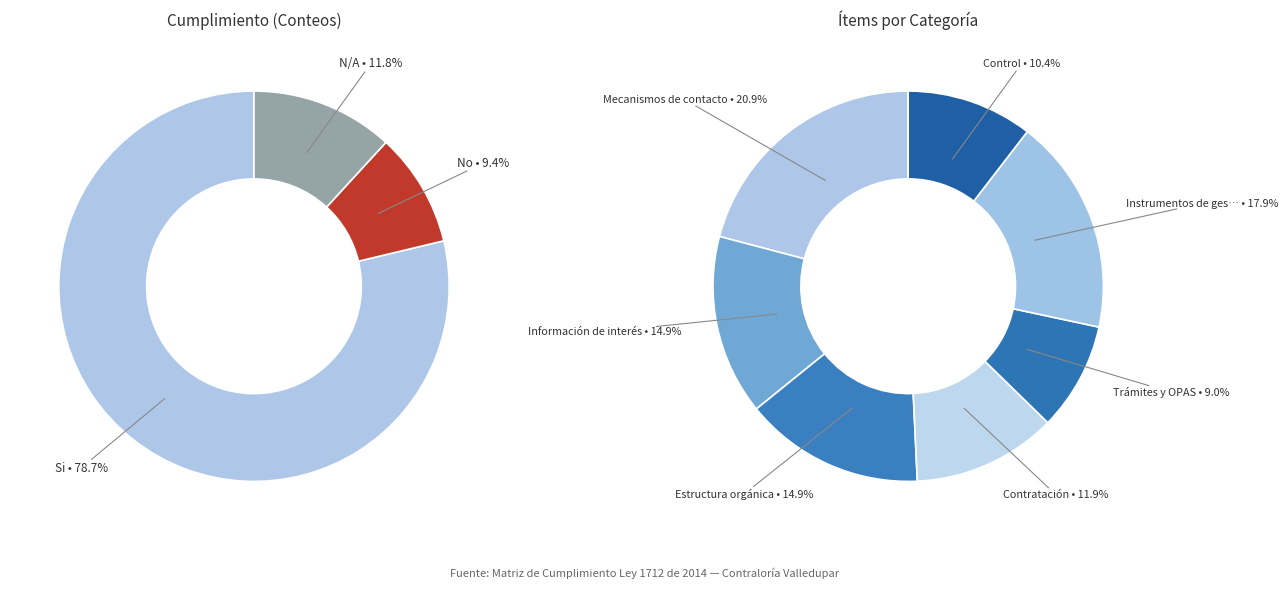

Is it true that 0 is 1% of the pie?

False